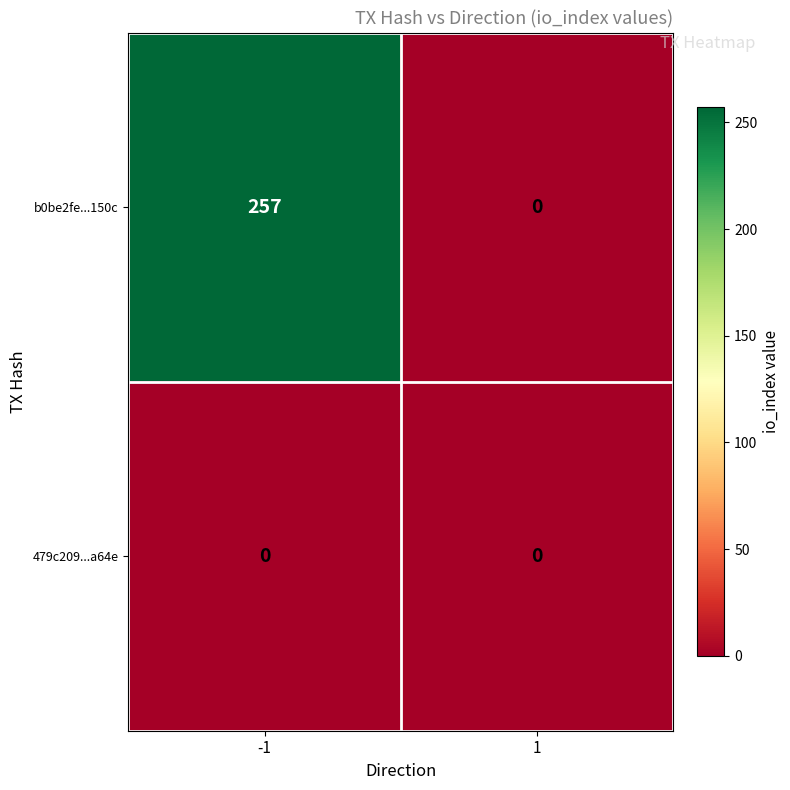

The value of b0be2fe...150c at 1 is 0. True or false?

True